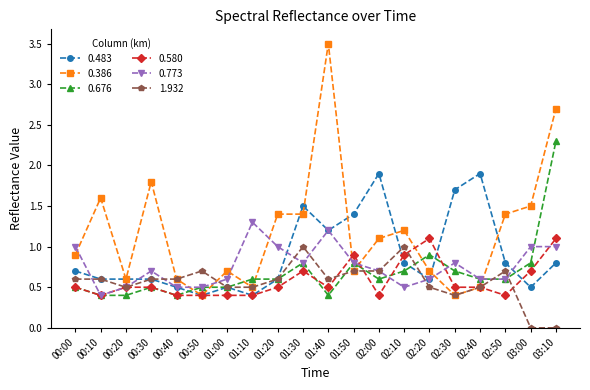

What is the value of the 0.483 point at the 20th from the left?

0.8